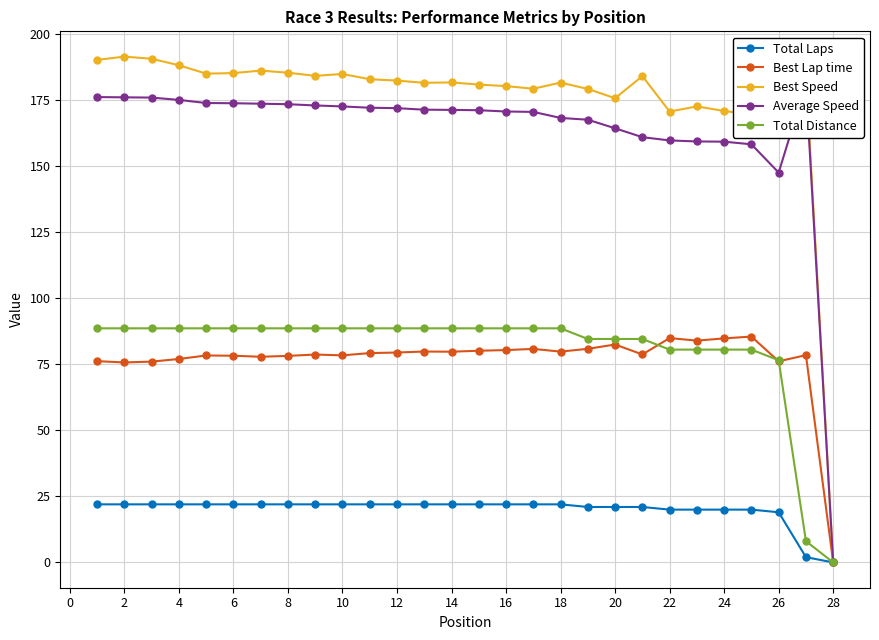

What is the greatest value displayed?

191.6